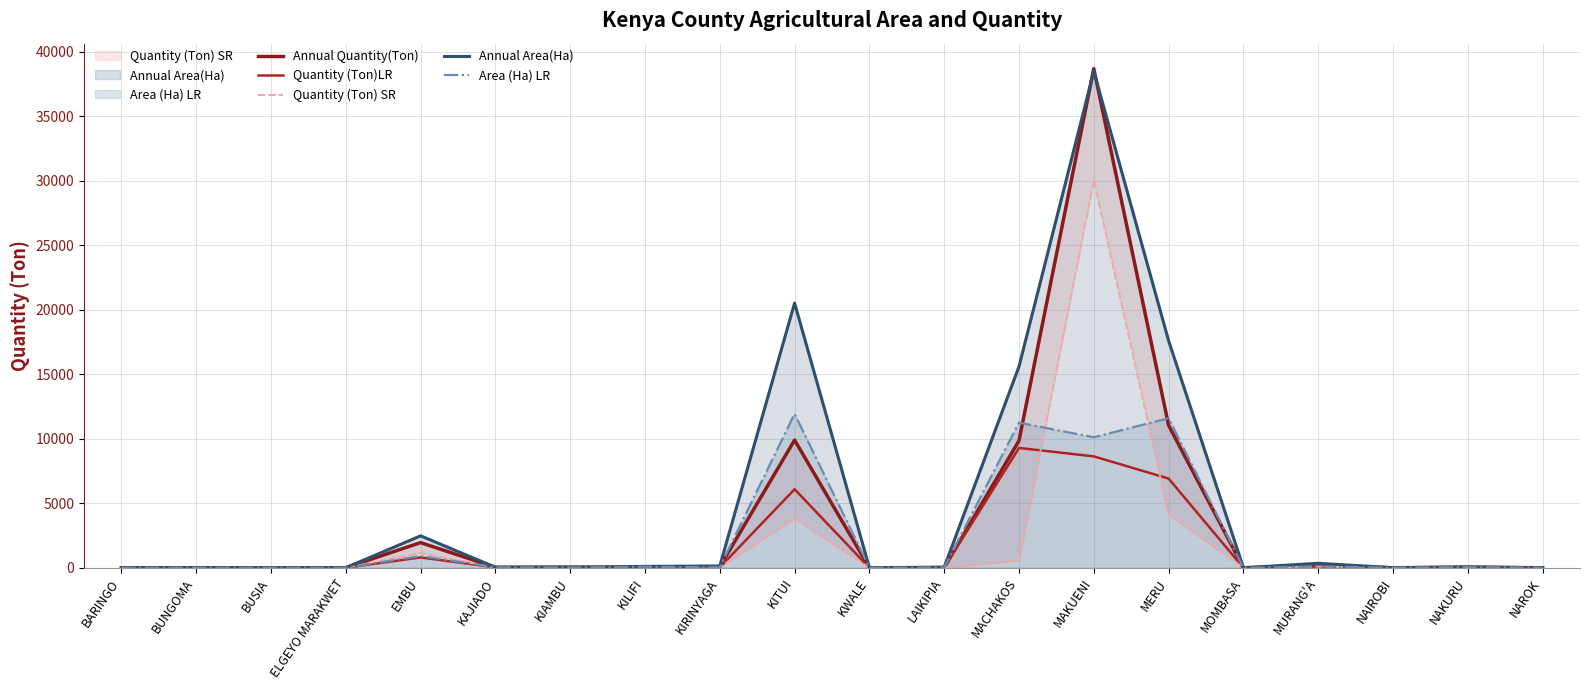

Count the number of data series in this chart.

5